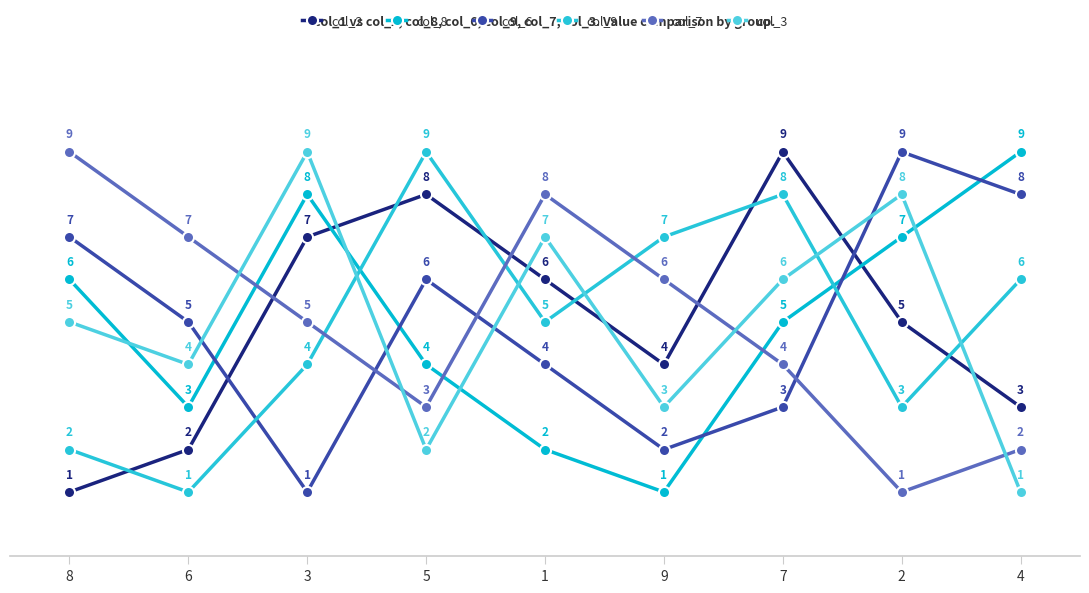

Where is the first local maximum for col_2?

5